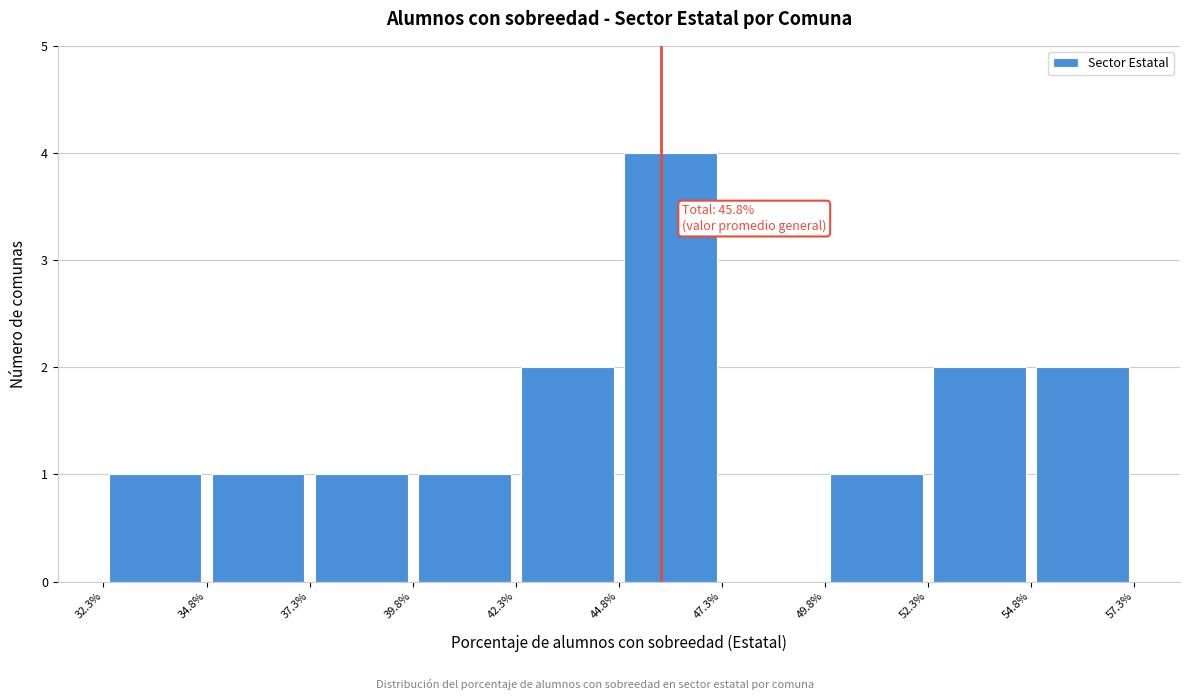

Over which range of the x-axis is the bar tallest?

44.8% to 47.3%